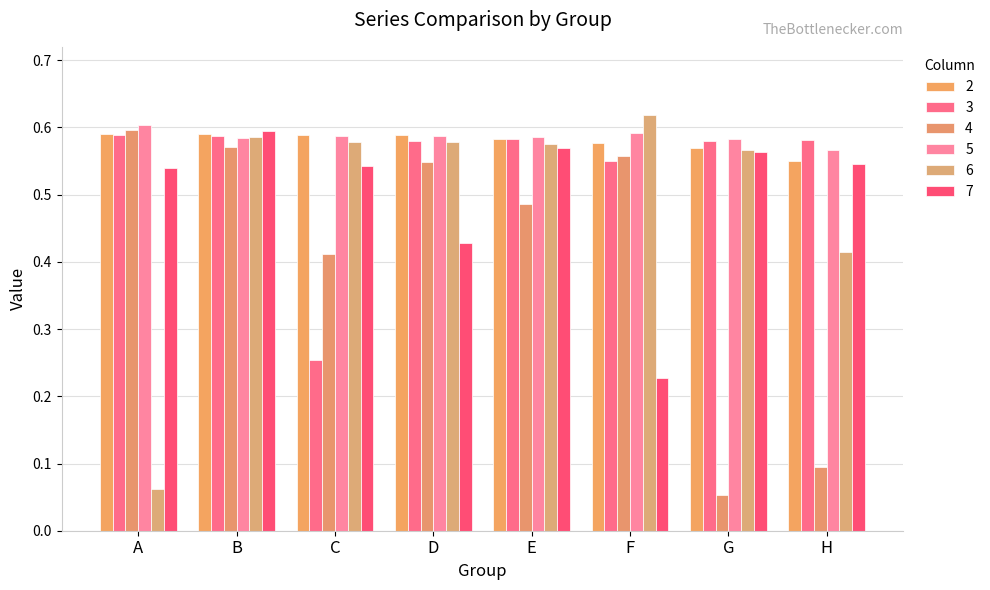

True or false: 5 has a value of 0.8 at G.

False